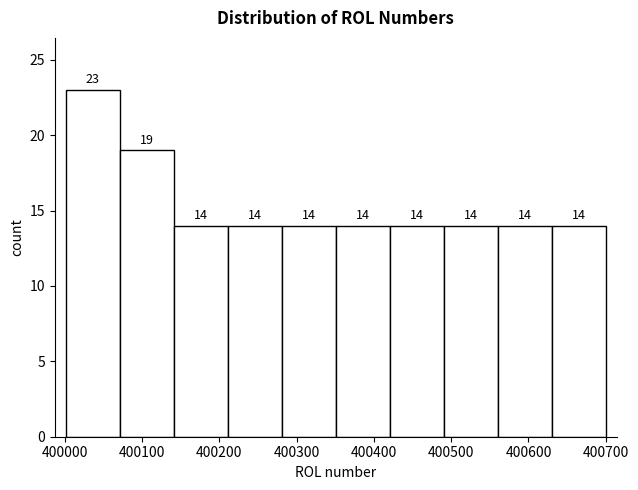

Reading left to right, list every bar in this chart as the range it spans on the x-axis followed by its height. The bar edges are not printed on the chart, so give them approximately, as read against the axis.

400000 to 400070: 23
400070 to 400140: 19
400140 to 400210: 14
400210 to 400280: 14
400280 to 400350: 14
400350 to 400420: 14
400420 to 400490: 14
400490 to 400560: 14
400560 to 400630: 14
400630 to 400700: 14